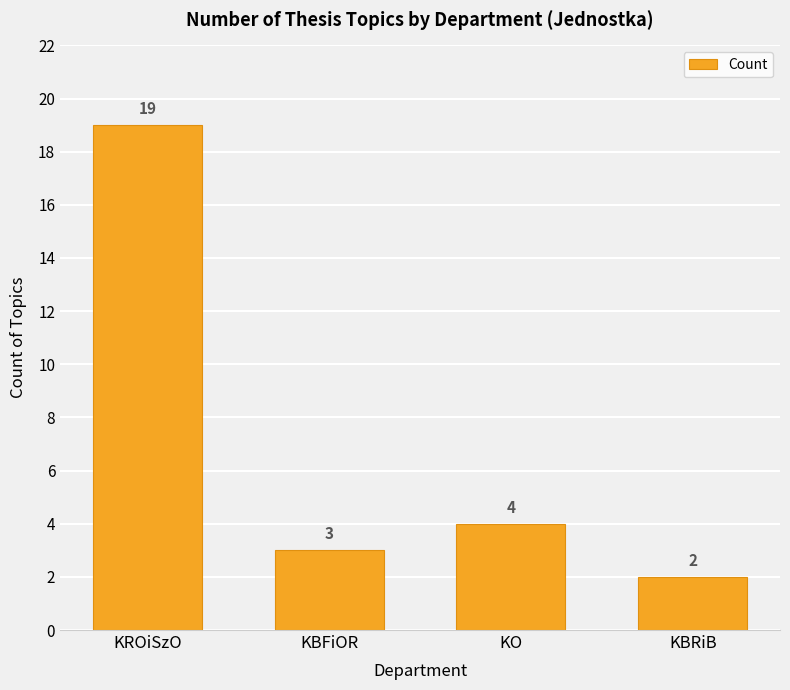

What is the sum of all values?

28